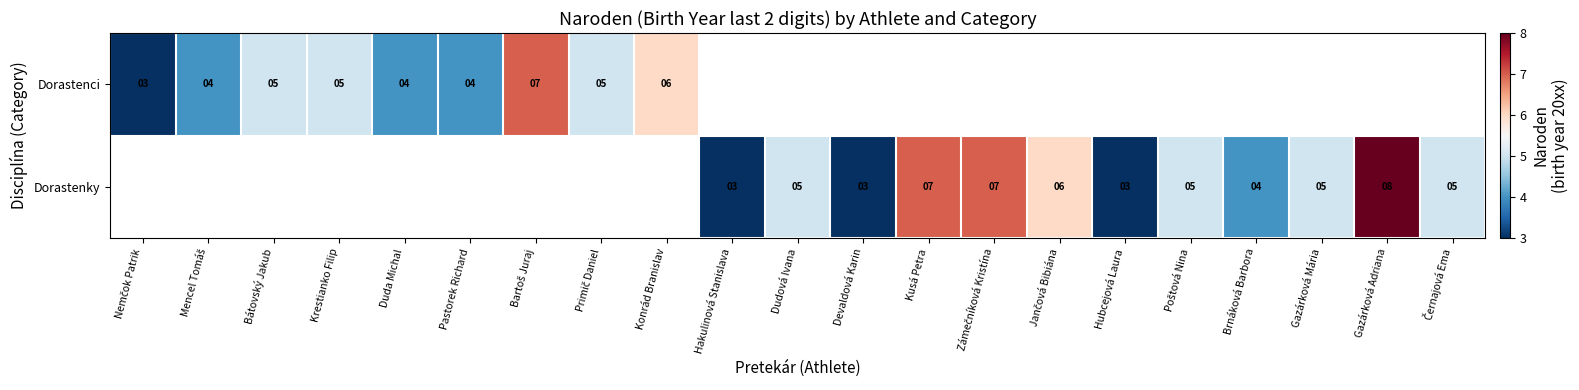

True or false: Dorastenky has a value of 6 at Brnáková Barbora.

False